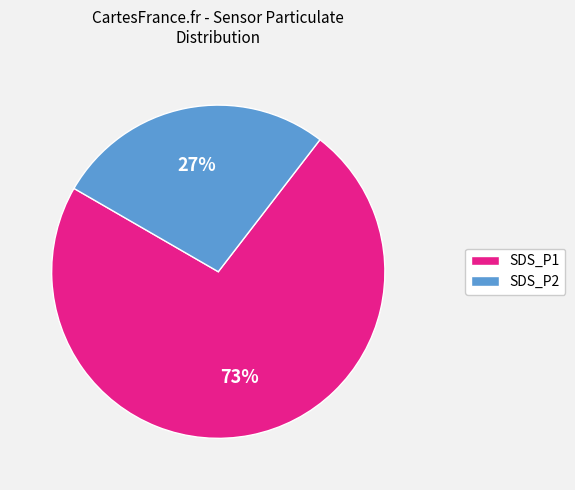

Is SDS_P1 the majority of the pie?

Yes